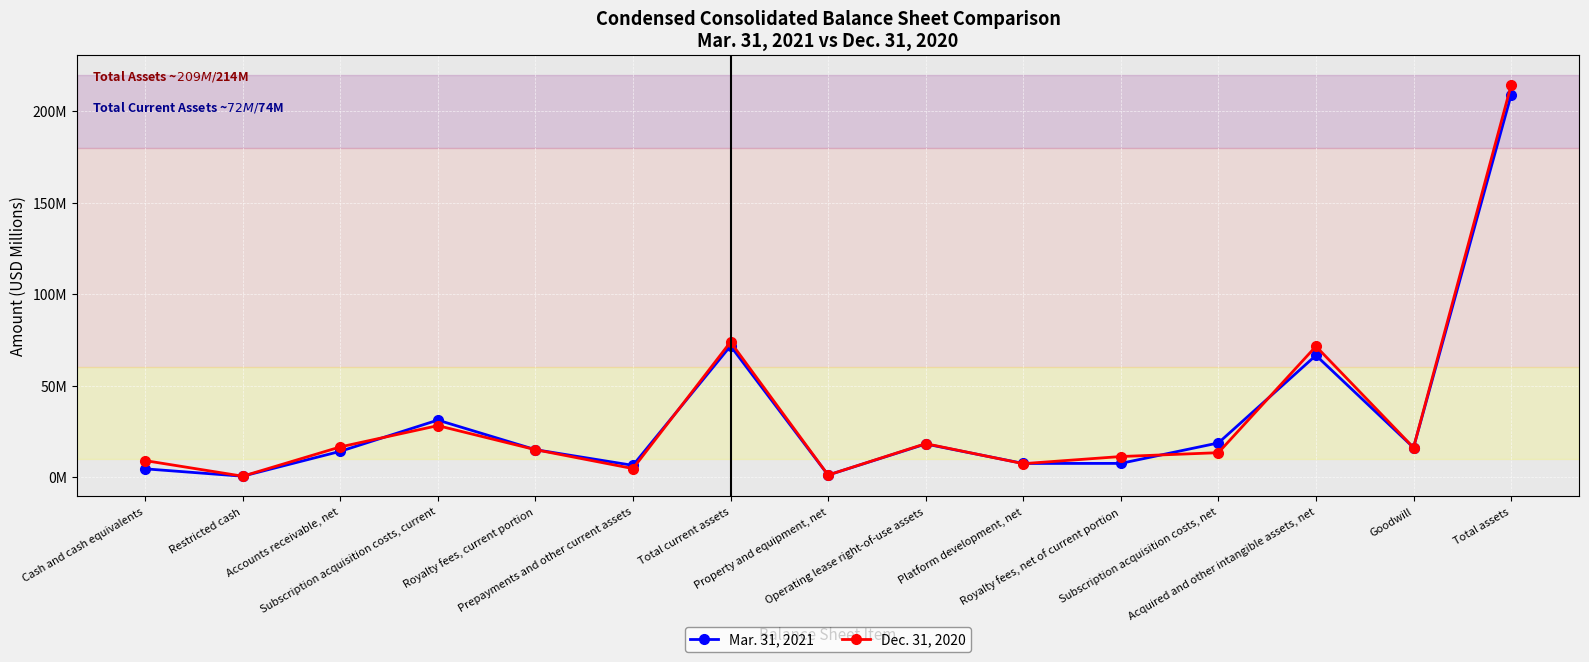

What are all the series names shown in the legend?

Mar. 31, 2021, Dec. 31, 2020